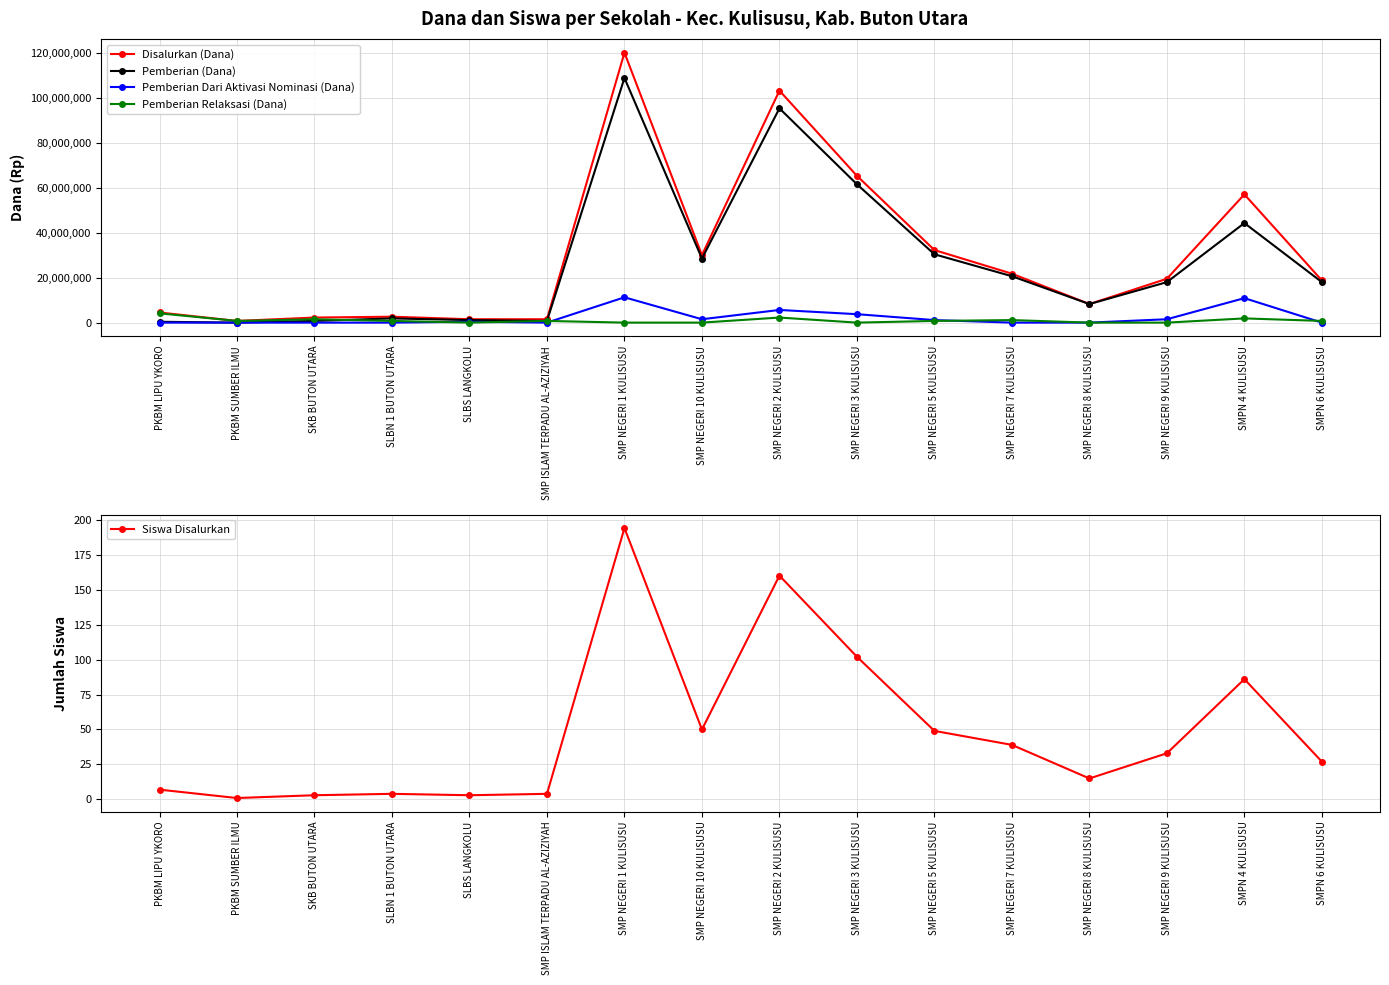

Reading right to left, list all the values displayed in this chart.

Disalurkan (Dana): SMPN 6 KULISUSU=18750000	SMPN 4 KULISUSU=57000000	SMP NEGERI 9 KULISUSU=19500000	SMP NEGERI 8 KULISUSU=8250000	SMP NEGERI 7 KULISUSU=21750000	SMP NEGERI 5 KULISUSU=32250000	SMP NEGERI 3 KULISUSU=65250000	SMP NEGERI 2 KULISUSU=103125000	SMP NEGERI 10 KULISUSU=30000000	SMP NEGERI 1 KULISUSU=120000000	SMP ISLAM TERPADU AL-AZIZIYAH=1500000	SLBS LANGKOLU=1500000	SLBN 1 BUTON UTARA=2625000	SKB BUTON UTARA=2250000	PKBM SUMBER ILMU=750000	PKBM LIPU YKORO=4500000
Pemberian (Dana): SMPN 6 KULISUSU=18000000	SMPN 4 KULISUSU=44250000	SMP NEGERI 9 KULISUSU=18000000	SMP NEGERI 8 KULISUSU=8250000	SMP NEGERI 7 KULISUSU=20625000	SMP NEGERI 5 KULISUSU=30375000	SMP NEGERI 3 KULISUSU=61500000	SMP NEGERI 2 KULISUSU=95250000	SMP NEGERI 10 KULISUSU=28500000	SMP NEGERI 1 KULISUSU=108750000	SMP ISLAM TERPADU AL-AZIZIYAH=750000	SLBS LANGKOLU=1125000	SLBN 1 BUTON UTARA=1875000	SKB BUTON UTARA=750000	PKBM SUMBER ILMU=0	PKBM LIPU YKORO=375000
Pemberian Dari Aktivasi Nominasi (Dana): SMPN 6 KULISUSU=0	SMPN 4 KULISUSU=10875000	SMP NEGERI 9 KULISUSU=1500000	SMP NEGERI 8 KULISUSU=0	SMP NEGERI 7 KULISUSU=0	SMP NEGERI 5 KULISUSU=1125000	SMP NEGERI 3 KULISUSU=3750000	SMP NEGERI 2 KULISUSU=5625000	SMP NEGERI 10 KULISUSU=1500000	SMP NEGERI 1 KULISUSU=11250000	SMP ISLAM TERPADU AL-AZIZIYAH=0	SLBS LANGKOLU=375000	SLBN 1 BUTON UTARA=0	SKB BUTON UTARA=0	PKBM SUMBER ILMU=0	PKBM LIPU YKORO=0
Pemberian Relaksasi (Dana): SMPN 6 KULISUSU=750000	SMPN 4 KULISUSU=1875000	SMP NEGERI 9 KULISUSU=0	SMP NEGERI 8 KULISUSU=0	SMP NEGERI 7 KULISUSU=1125000	SMP NEGERI 5 KULISUSU=750000	SMP NEGERI 3 KULISUSU=0	SMP NEGERI 2 KULISUSU=2250000	SMP NEGERI 10 KULISUSU=0	SMP NEGERI 1 KULISUSU=0	SMP ISLAM TERPADU AL-AZIZIYAH=750000	SLBS LANGKOLU=0	SLBN 1 BUTON UTARA=750000	SKB BUTON UTARA=1500000	PKBM SUMBER ILMU=750000	PKBM LIPU YKORO=4125000
Siswa Disalurkan: SMPN 6 KULISUSU=27	SMPN 4 KULISUSU=86	SMP NEGERI 9 KULISUSU=33	SMP NEGERI 8 KULISUSU=15	SMP NEGERI 7 KULISUSU=39	SMP NEGERI 5 KULISUSU=49	SMP NEGERI 3 KULISUSU=102	SMP NEGERI 2 KULISUSU=160	SMP NEGERI 10 KULISUSU=50	SMP NEGERI 1 KULISUSU=194	SMP ISLAM TERPADU AL-AZIZIYAH=4	SLBS LANGKOLU=3	SLBN 1 BUTON UTARA=4	SKB BUTON UTARA=3	PKBM SUMBER ILMU=1	PKBM LIPU YKORO=7